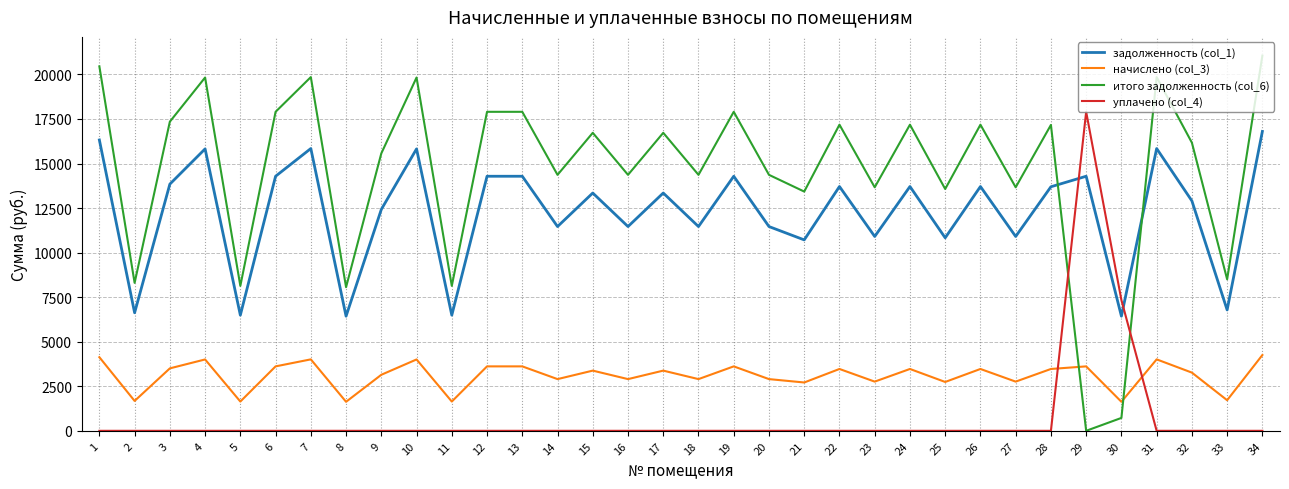

Is it true that итого задолженность (col_6) equals 17900.6 at 12?

True